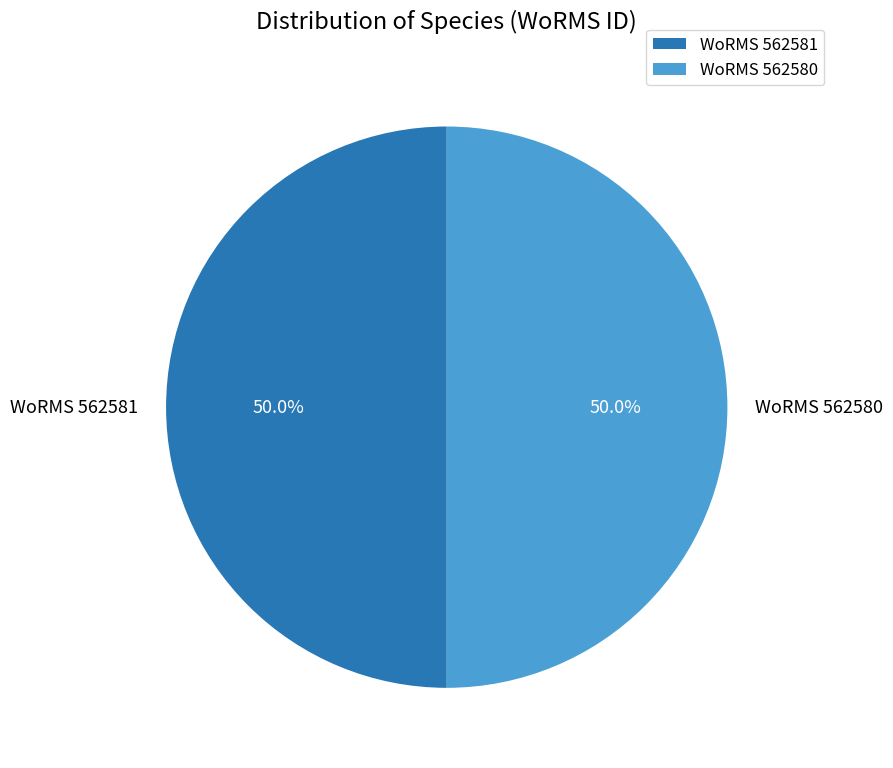

What is the ratio of the value at WoRMS 562580 to the value at WoRMS 562581?

1.0